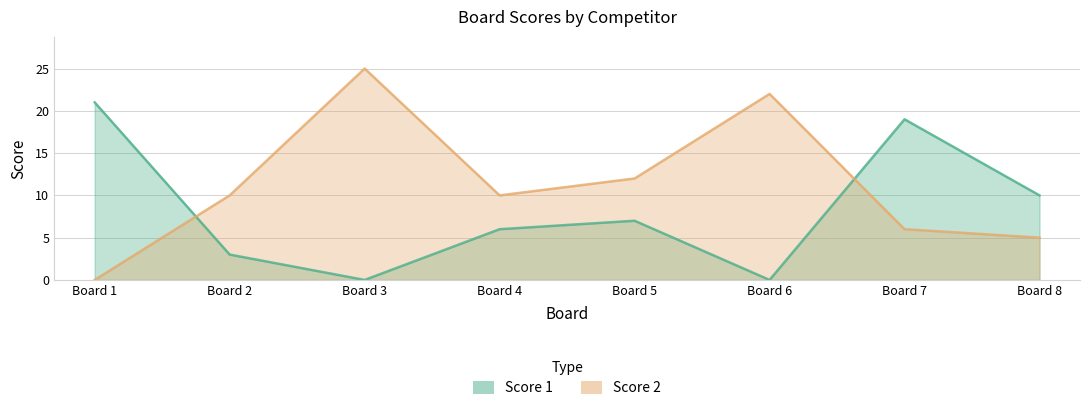

Count the number of data series in this chart.

2